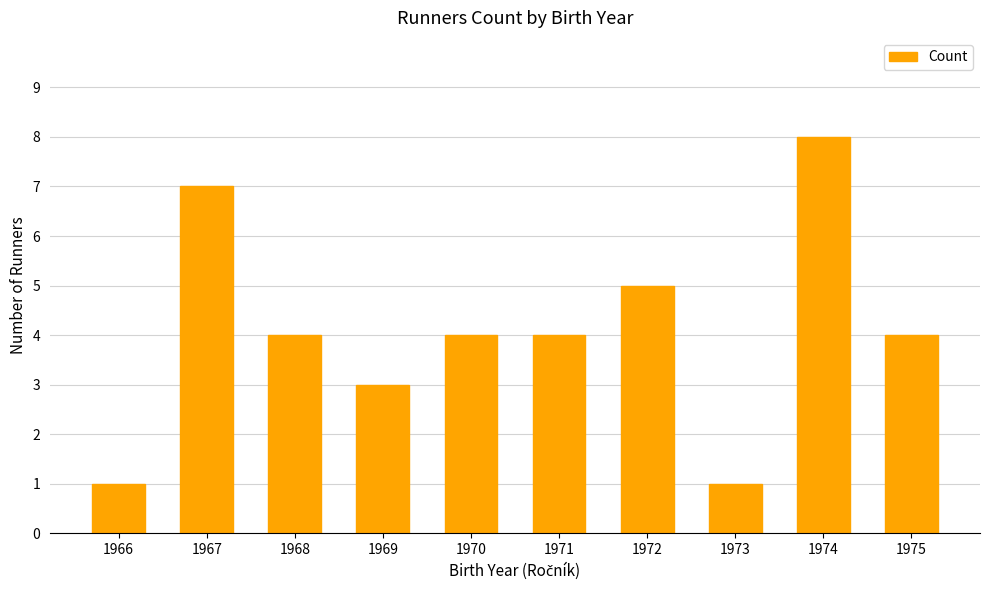

Reading left to right, what are all the values shown in this chart?

1966=1	1967=7	1968=4	1969=3	1970=4	1971=4	1972=5	1973=1	1974=8	1975=4